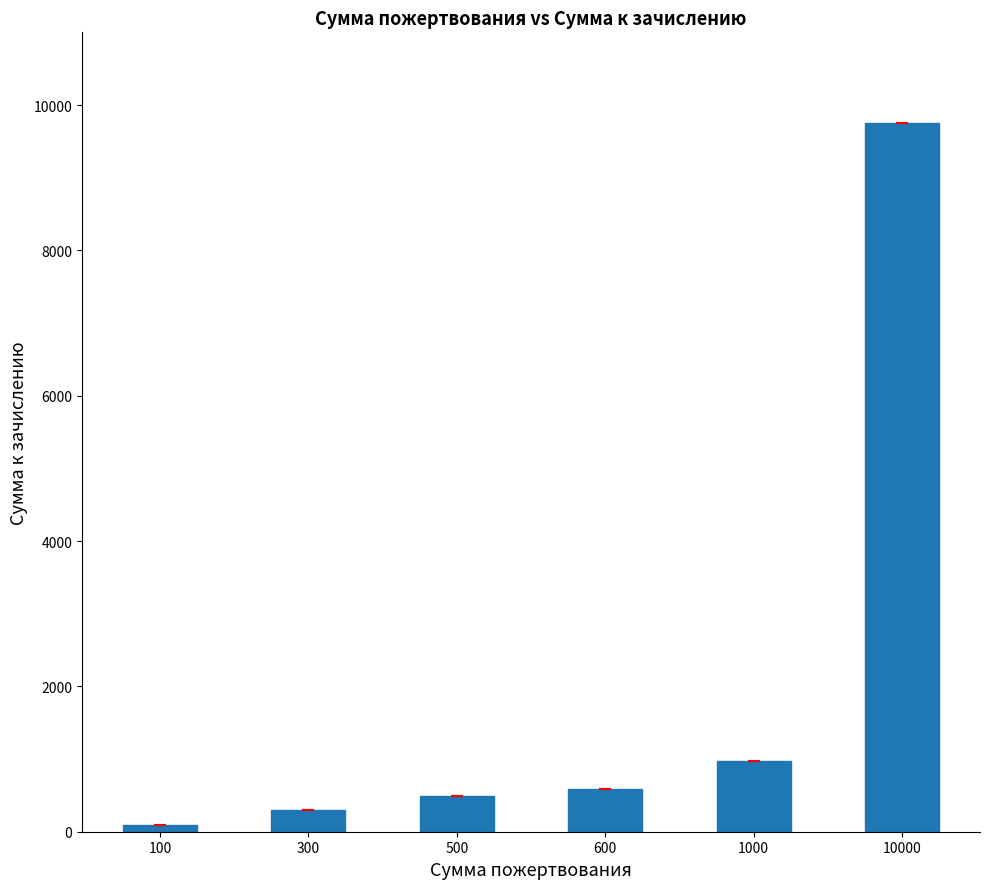

Does the chart contain any negative values?

No